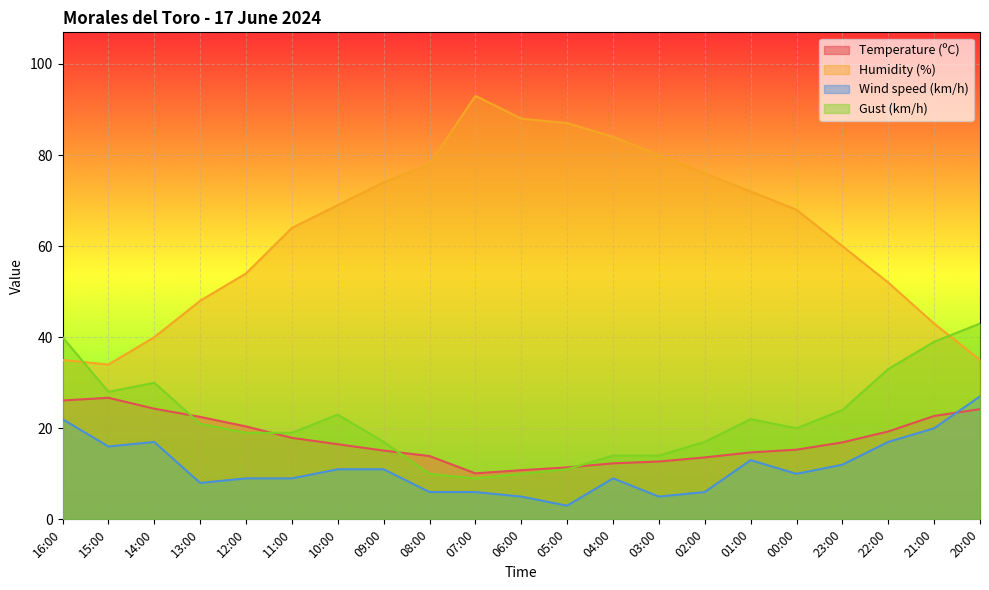

How many lines are shown in the chart?

4